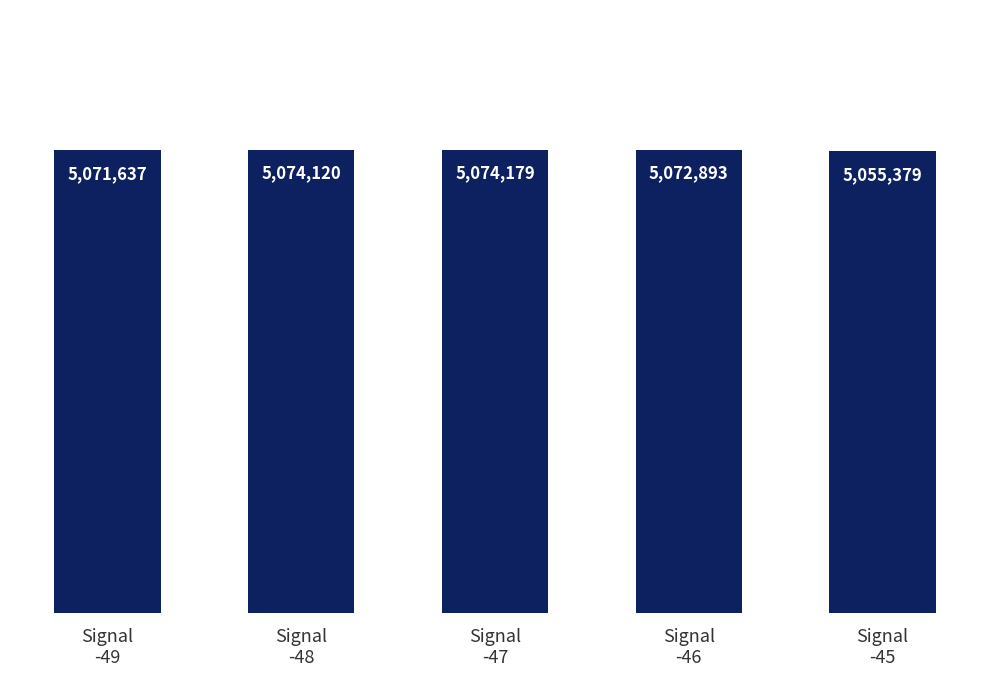

Rank the categories by value from lowest to highest.

Signal
-45, Signal
-49, Signal
-46, Signal
-48, Signal
-47